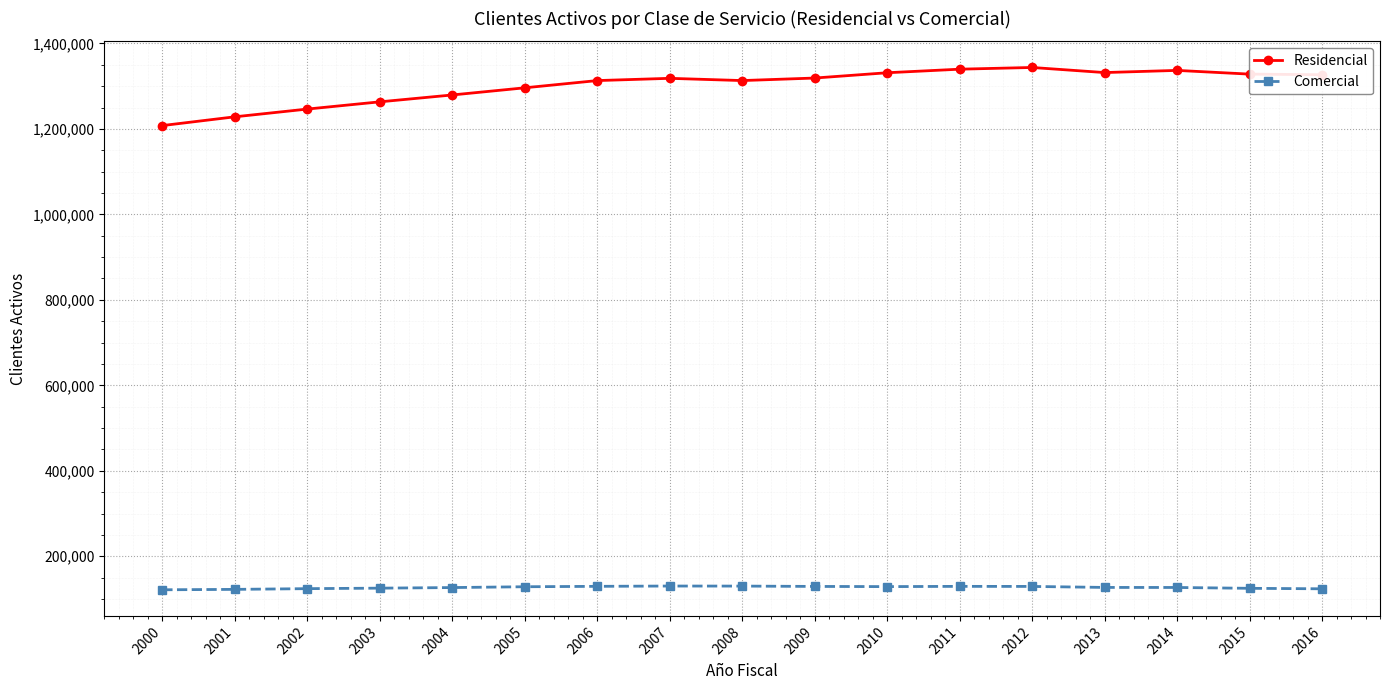

What is the total value across all series at 2016?

1450680